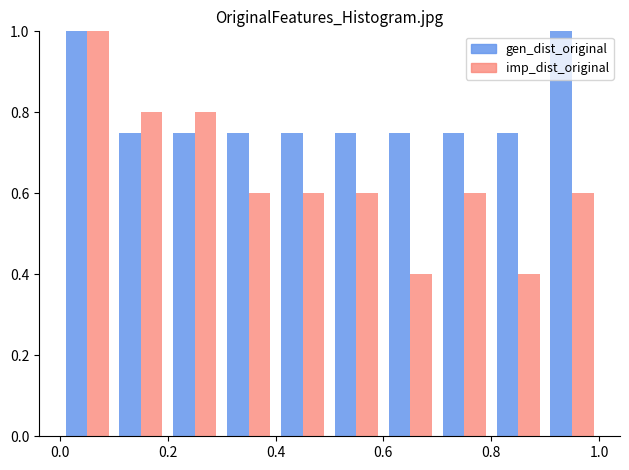

Reading left to right, list every range on the x-axis with the height of the bar of each series over it. The values are not printed on the chart, so give them approximately, as read against the axis.

0.0 to 0.1: gen_dist_original=1.00	imp_dist_original=1.00
0.1 to 0.2: gen_dist_original=0.76	imp_dist_original=0.80
0.2 to 0.3: gen_dist_original=0.76	imp_dist_original=0.80
0.3 to 0.4: gen_dist_original=0.76	imp_dist_original=0.60
0.4 to 0.5: gen_dist_original=0.76	imp_dist_original=0.60
0.5 to 0.6: gen_dist_original=0.76	imp_dist_original=0.60
0.6 to 0.7: gen_dist_original=0.76	imp_dist_original=0.40
0.7 to 0.8: gen_dist_original=0.76	imp_dist_original=0.60
0.8 to 0.9: gen_dist_original=0.76	imp_dist_original=0.40
0.9 to 1.0: gen_dist_original=1.00	imp_dist_original=0.60